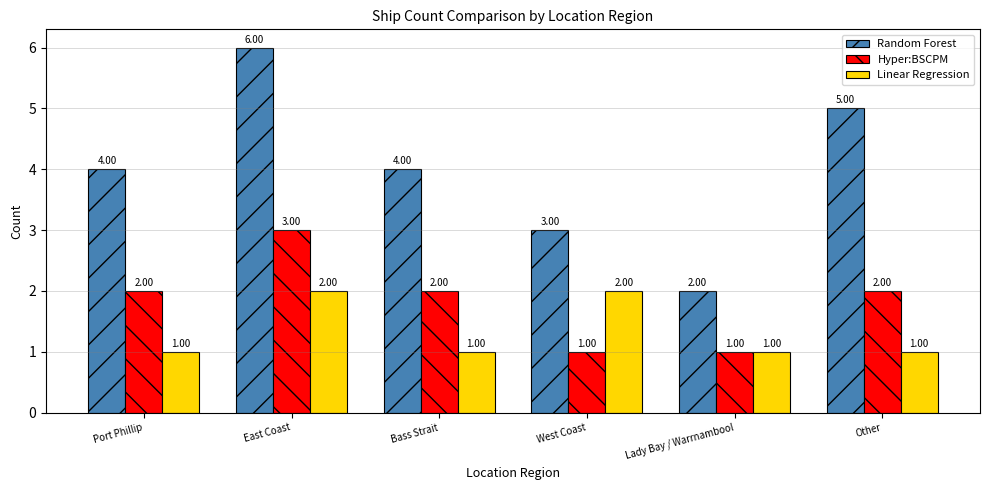

What is the difference between the maximum and minimum values in the Hyper:BSCPM series?

2